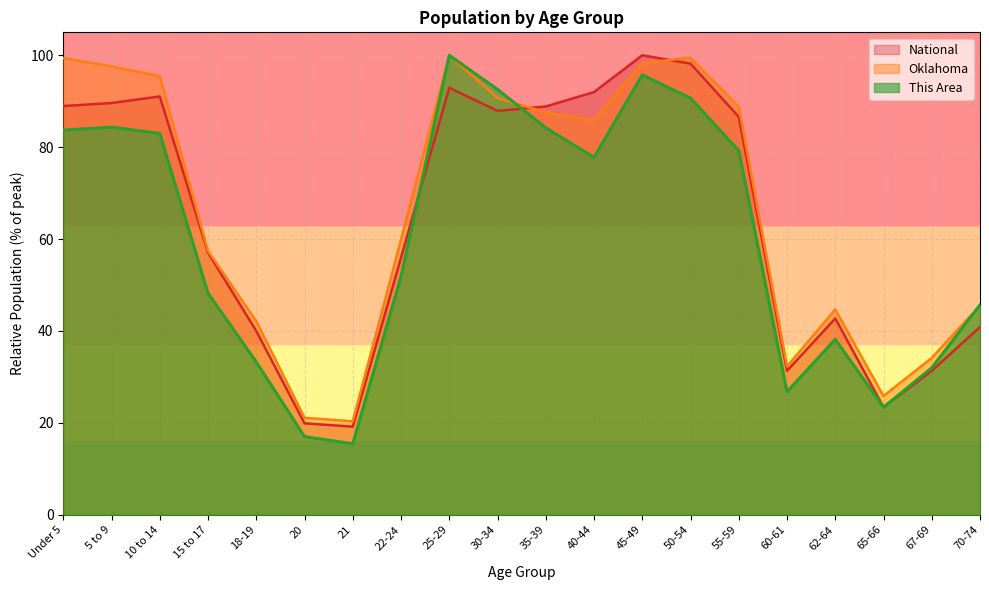

How many data points in This Area are above 77?

10